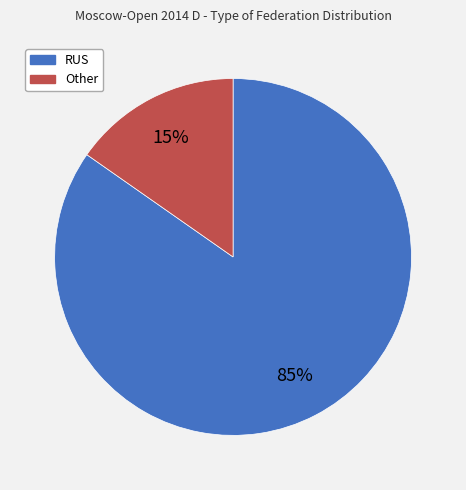

What is the largest slice in the pie chart?

RUS